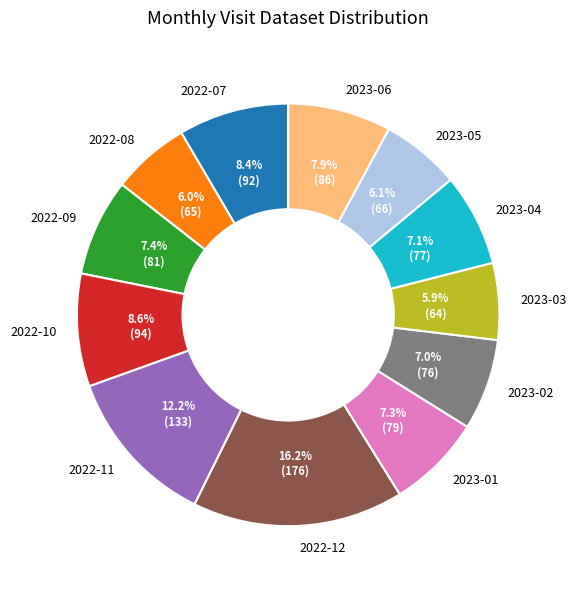

How many slices are in this pie chart?

12